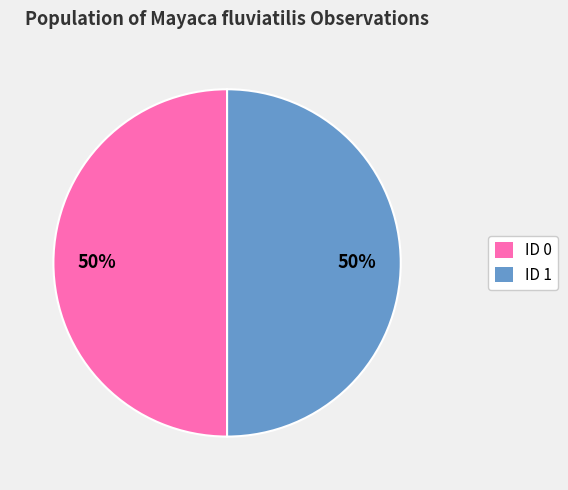

To the nearest percent, what percentage of the pie is ID 0?

50%